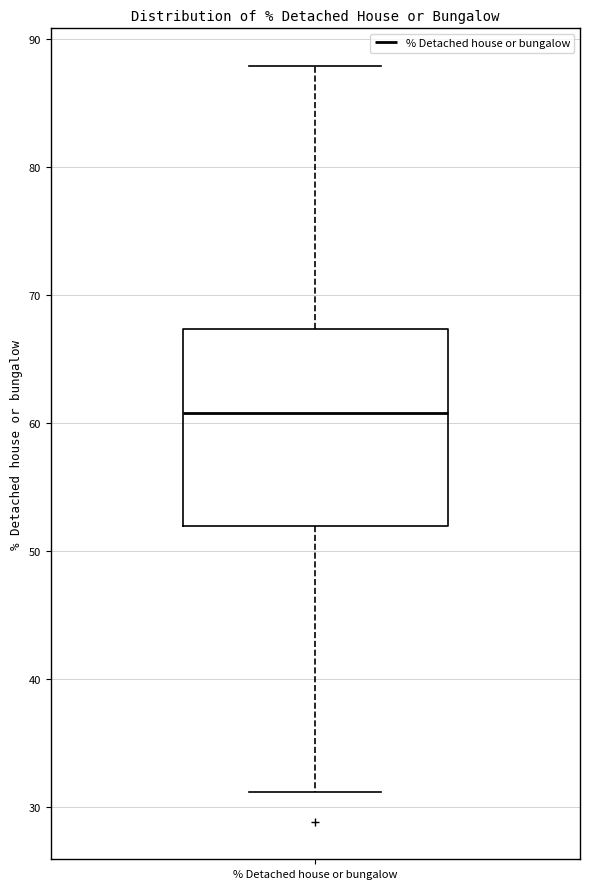

Where does the median line of the box for % Detached house or bungalow sit on the y-axis? The values are not printed on the chart, so give them approximately, as read against the axis.

61